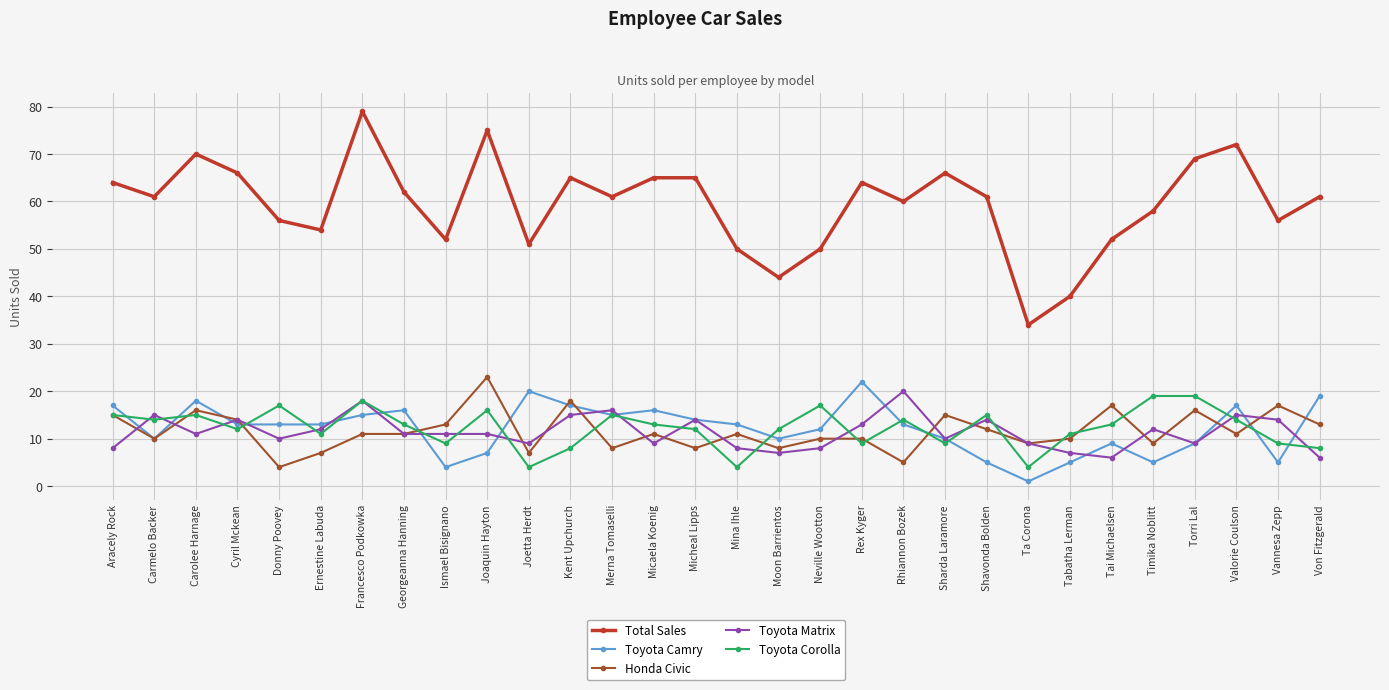

What is the total value across all series at Carmelo Backer?

110